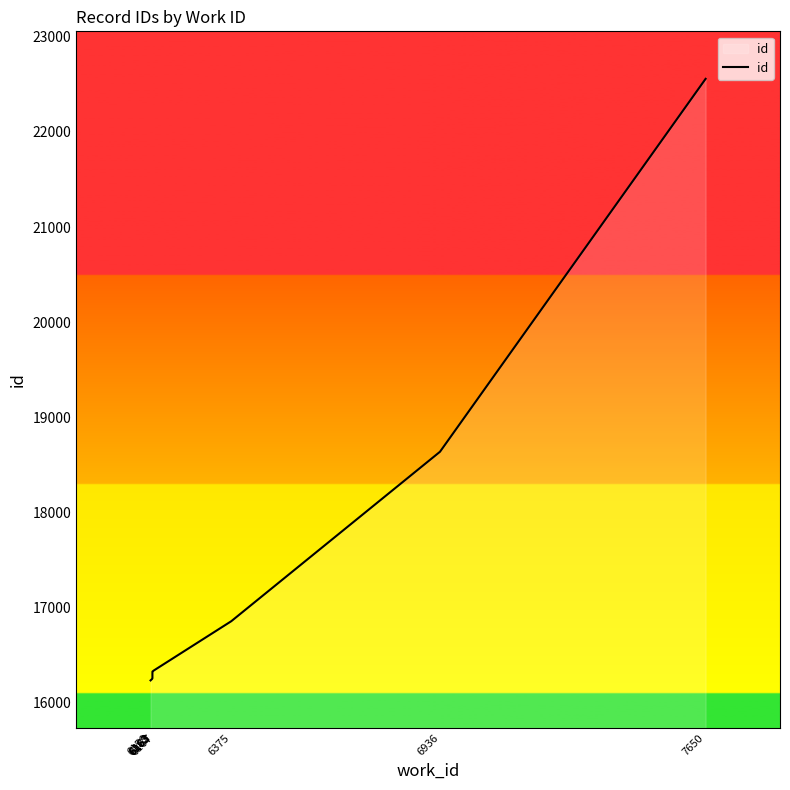

How many lines are shown in the chart?

1